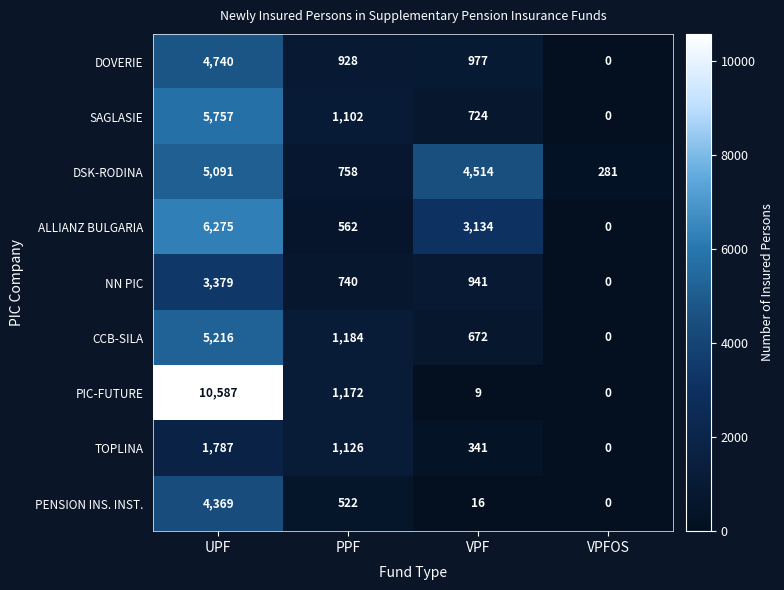

What is the average value of the PIC-FUTURE series?

2942